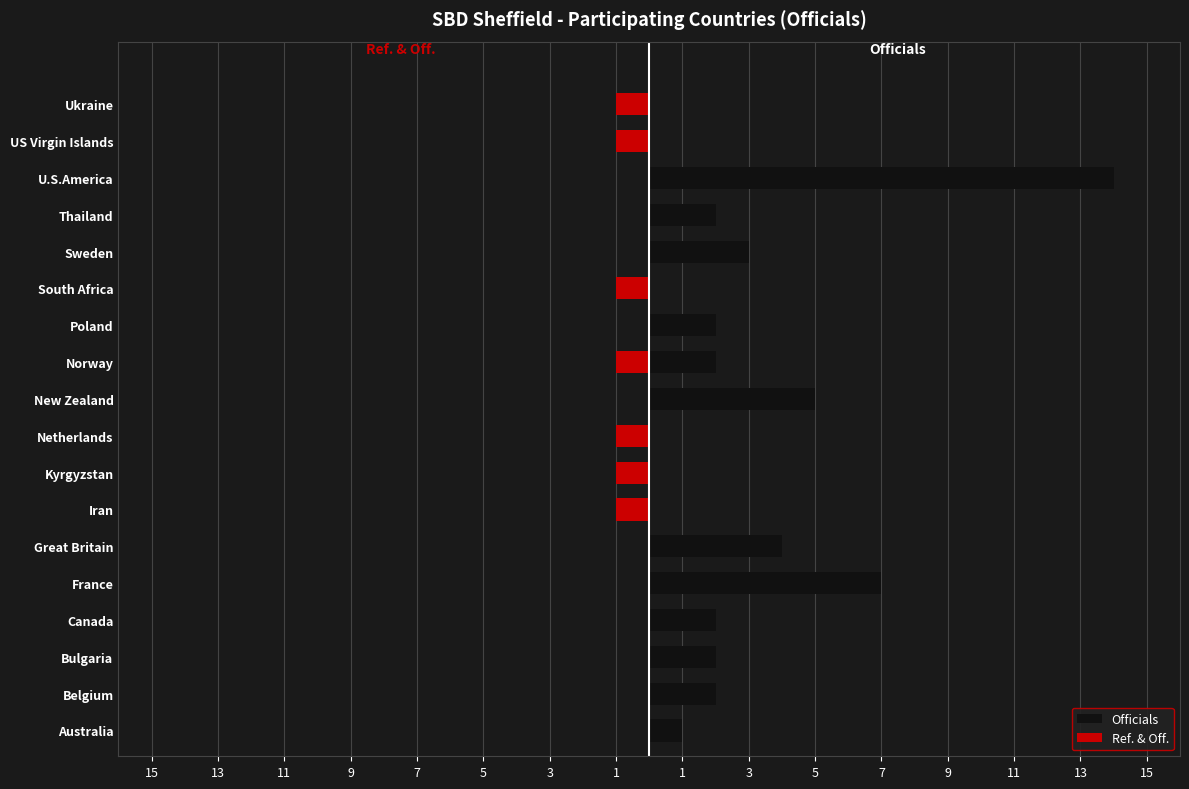

What is the sum of all Ref. & Off. values?

-7